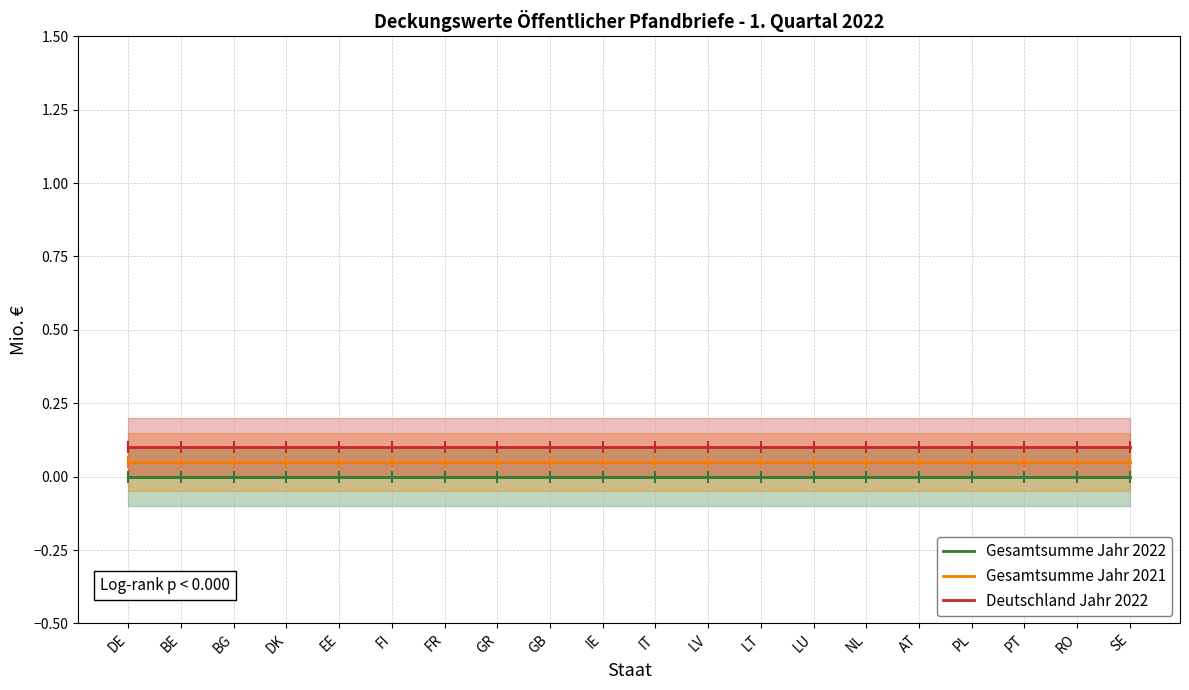

At which category is the sum across all series the highest?

DE